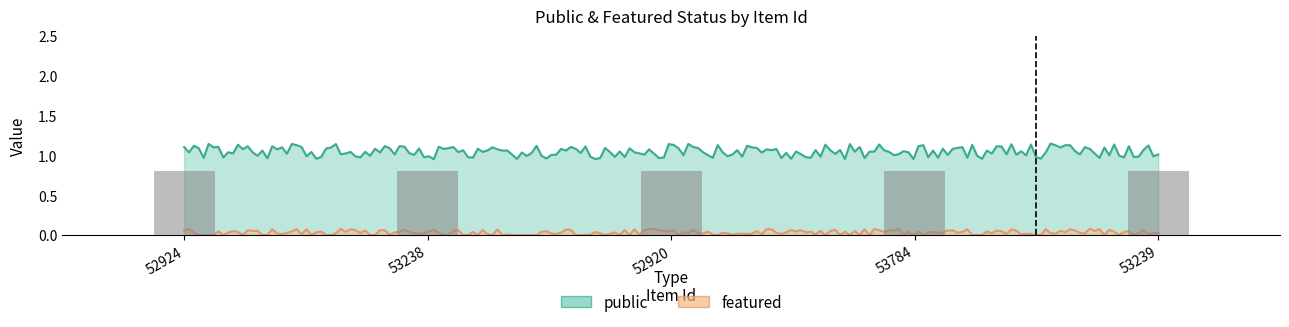

At which category is the sum across all series the highest?

52924